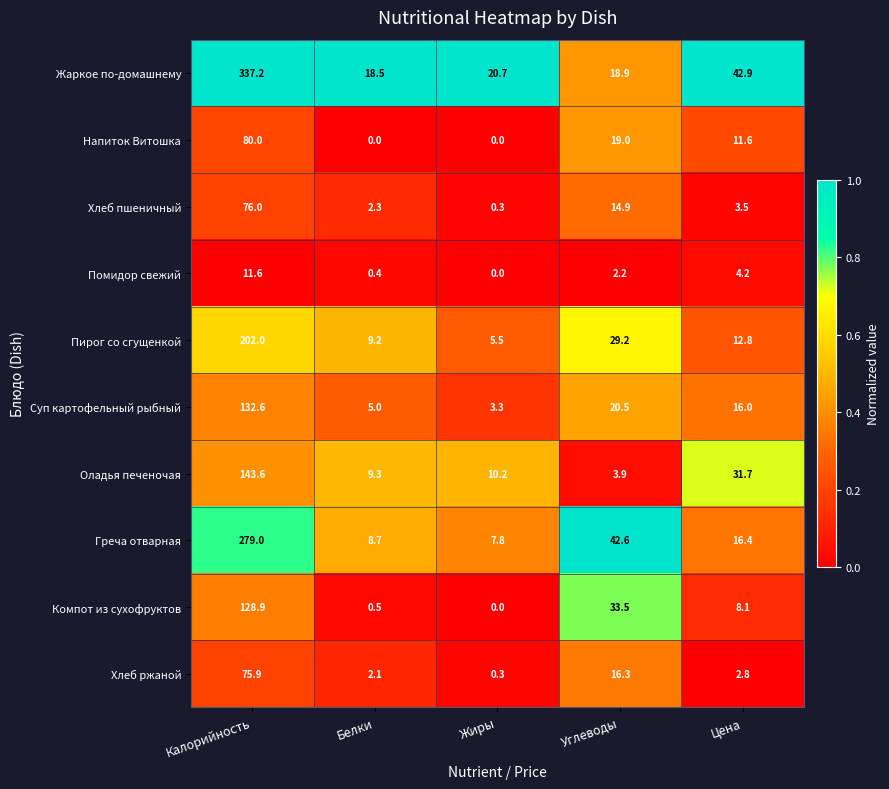

Where does the Компот из сухофруктов series first go above 8?

Калорийность